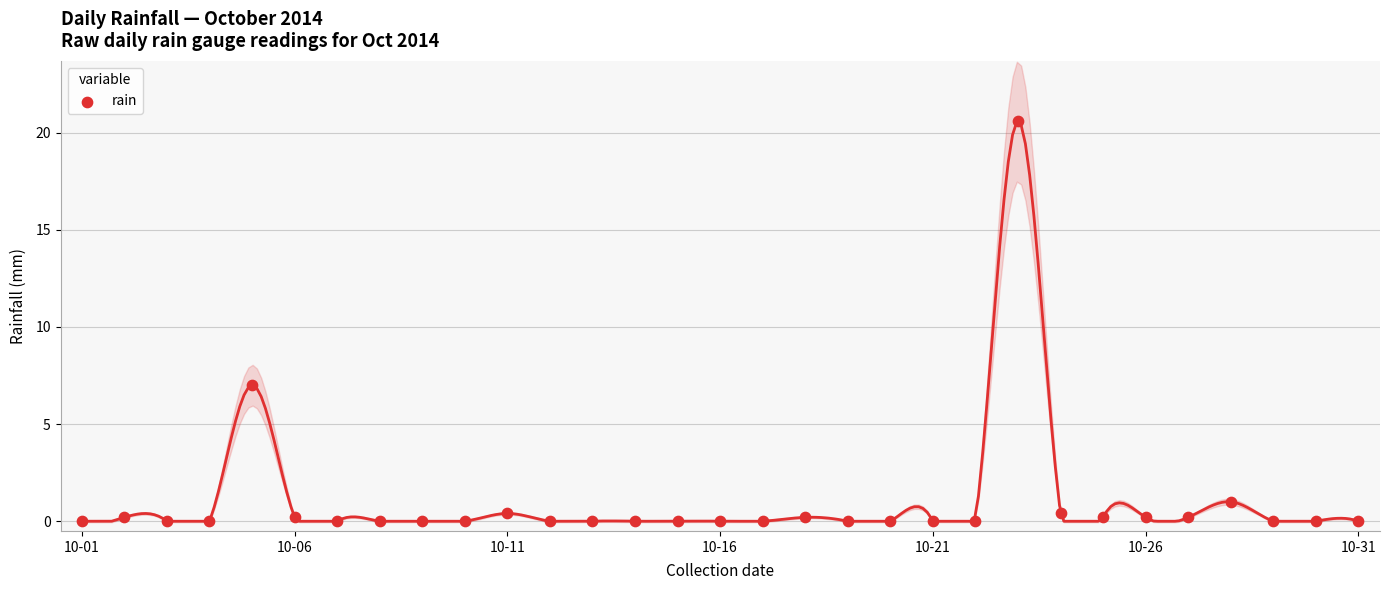

What is the range of Y values (max minus min)?

20.6